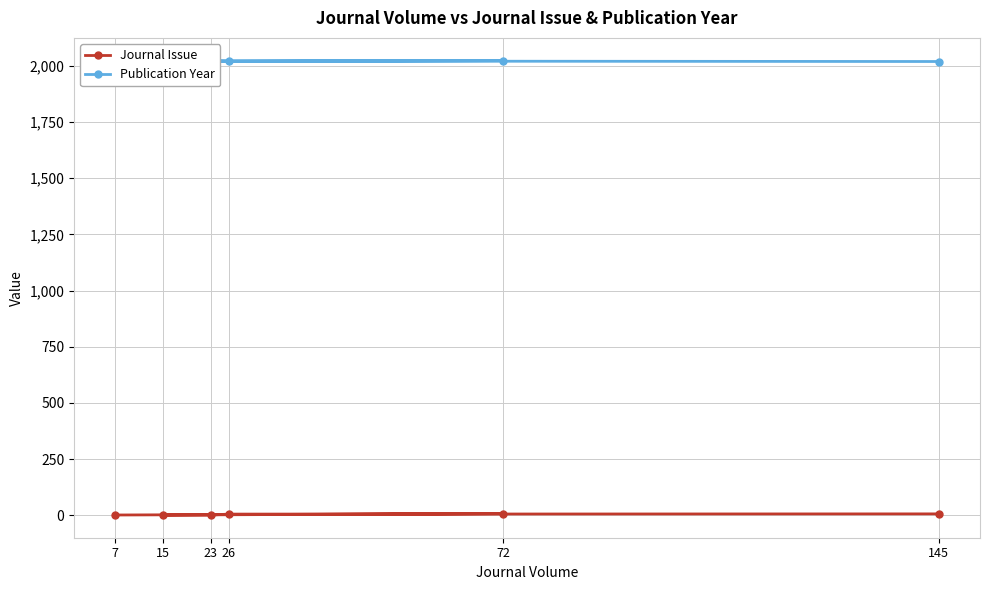

Which series changed the most between 72 and 145?

Publication Year